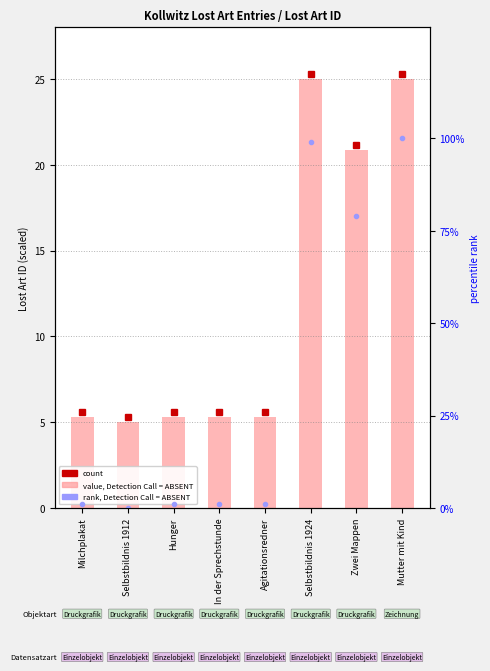

Reading left to right, extract all data points from this chart.

value, Detection Call = ABSENT: 5.3	5.0	5.3	5.3	5.3	25.0	20.8	25.0
rank, Detection Call = ABSENT: 1.0	0.0	1.0	1.0	1.0	99.0	79.0	100.0